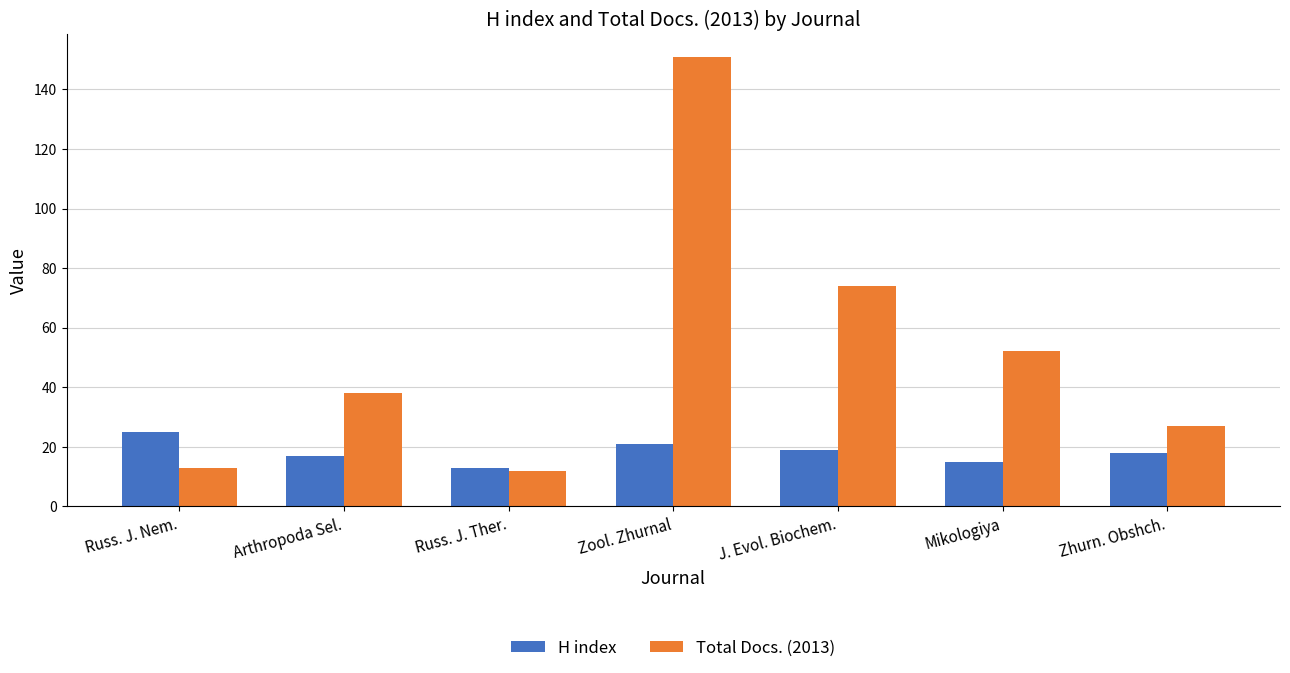

What is the value of the H index bar at the 3rd from the left?

13